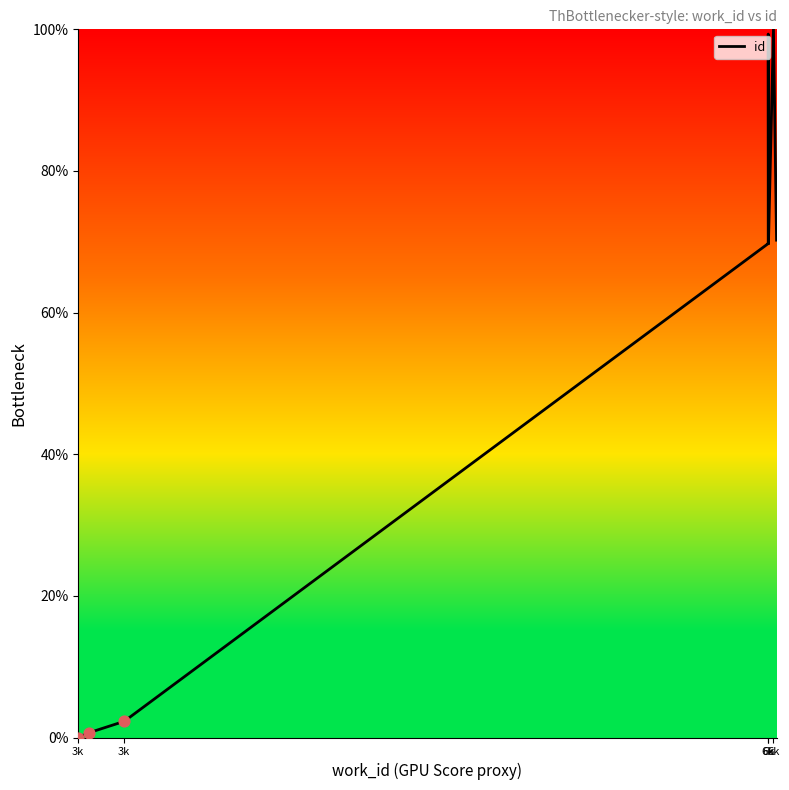

Between 3k and 3k, which is larger?

3k